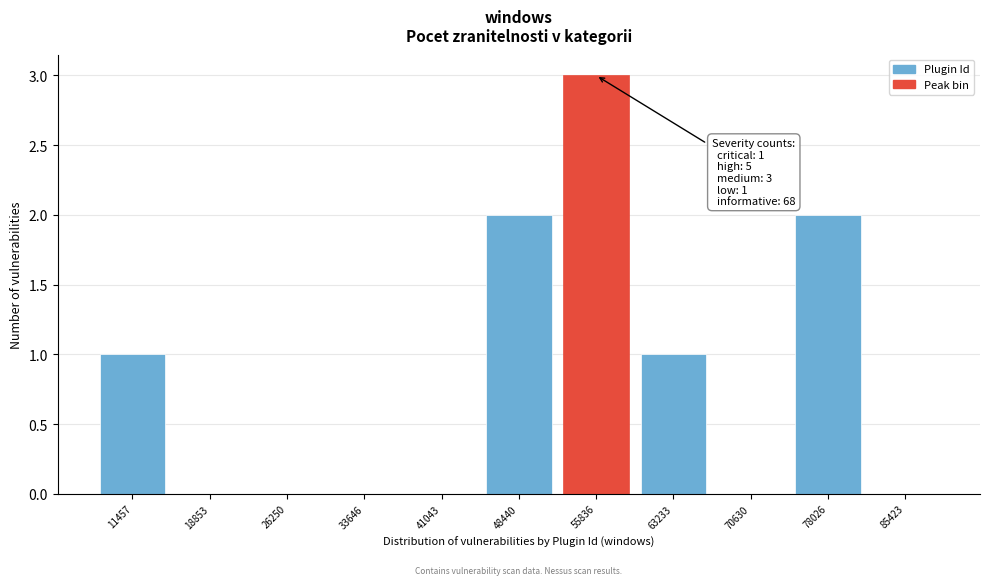

Reading left to right, transcribe all the data shown in this chart.

11457=1	18853=0	26250=0	33646=0	41043=0	48440=2	55836=3	63233=1	70630=0	78026=2	85423=0